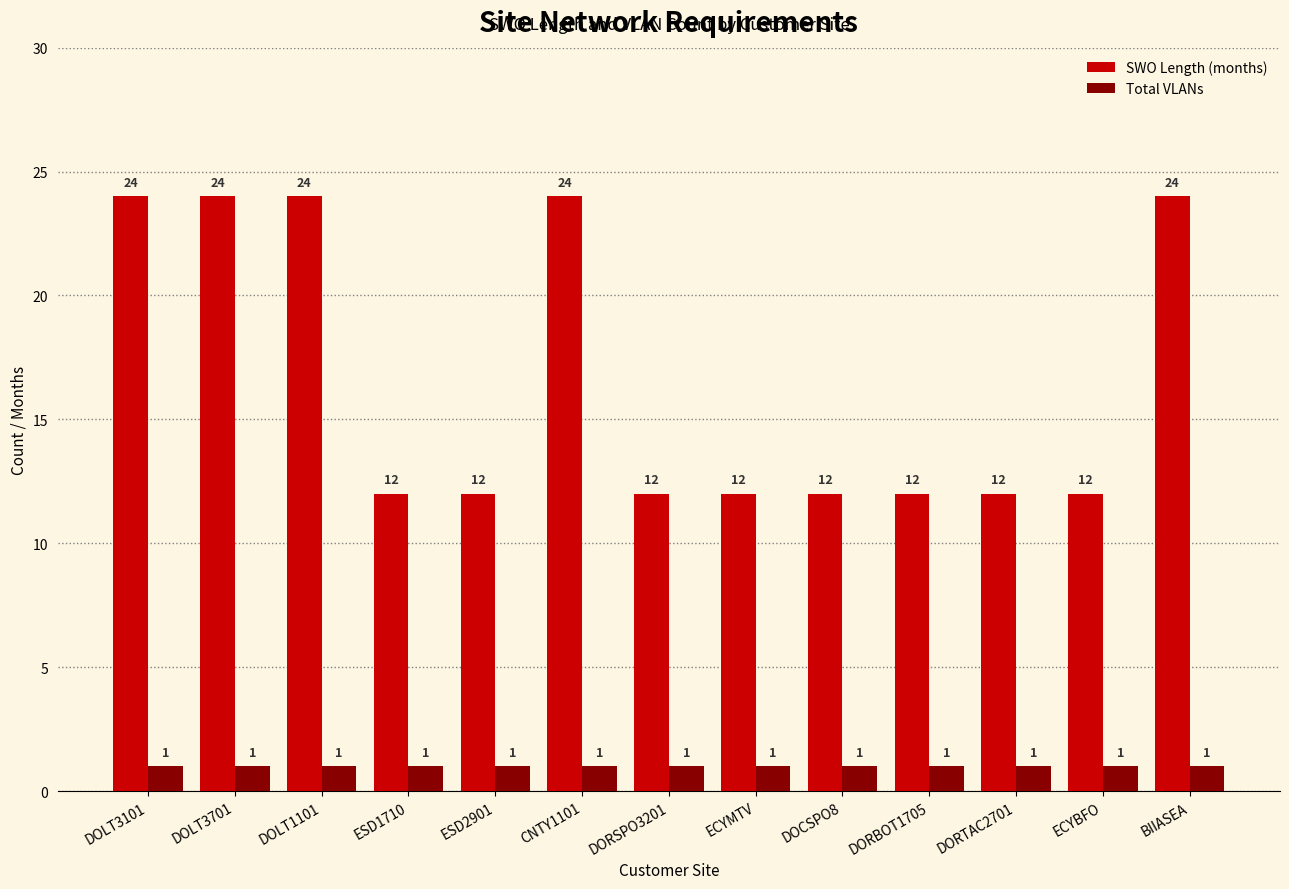

What is the average value of the SWO Length (months) series?

17